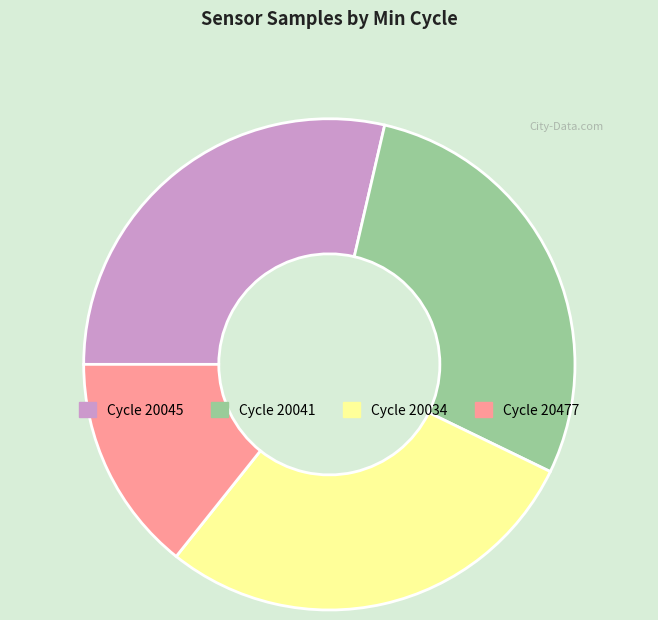

Does any single category account for the majority?

No